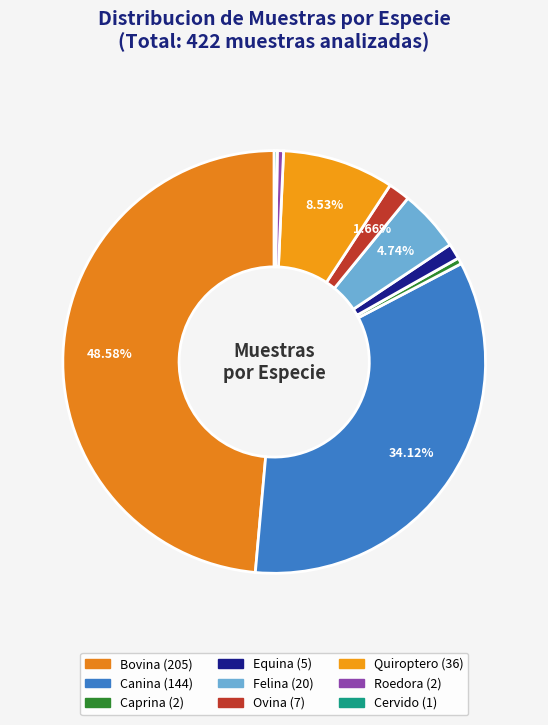

To the nearest percent, what is the combined percentage of Bovina and Cervido?

49%